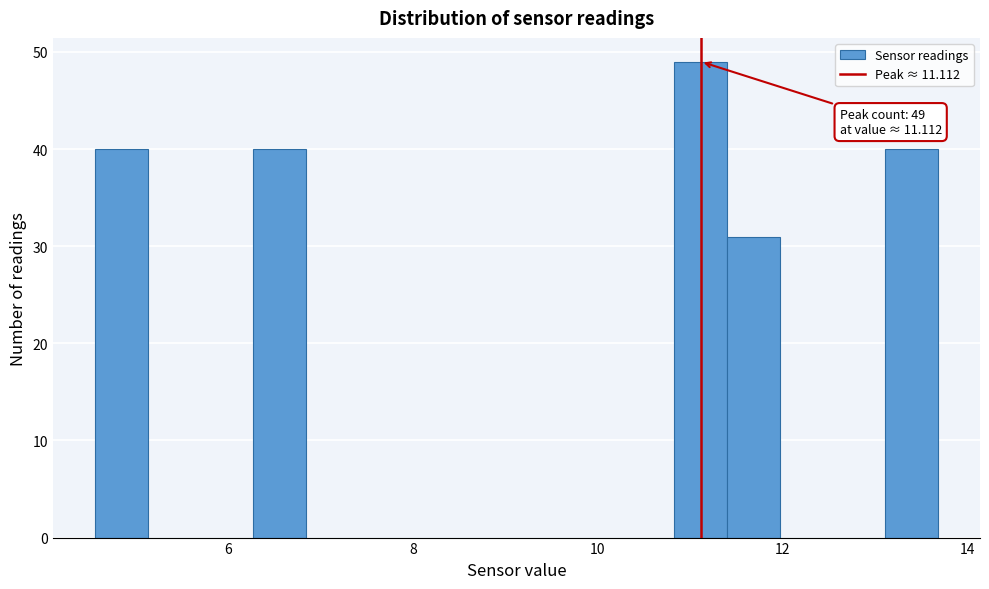

Around what value on the x-axis is the tallest bar? Give the approximate position of its centre, as read against the axis.

11.2